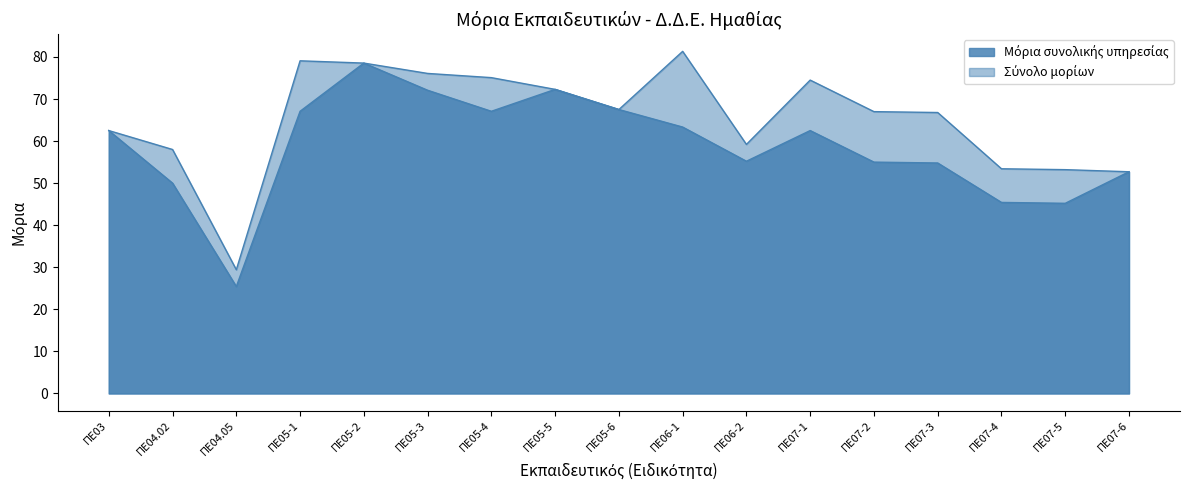

What is the value of the Μόρια συνολικής υπηρεσίας point at the 8th from the left?

62.5